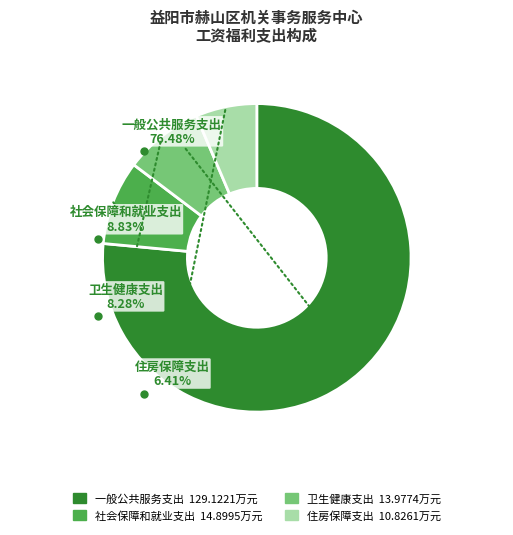

True or false: 一般公共服务支出 accounts for 76% of the total.

True